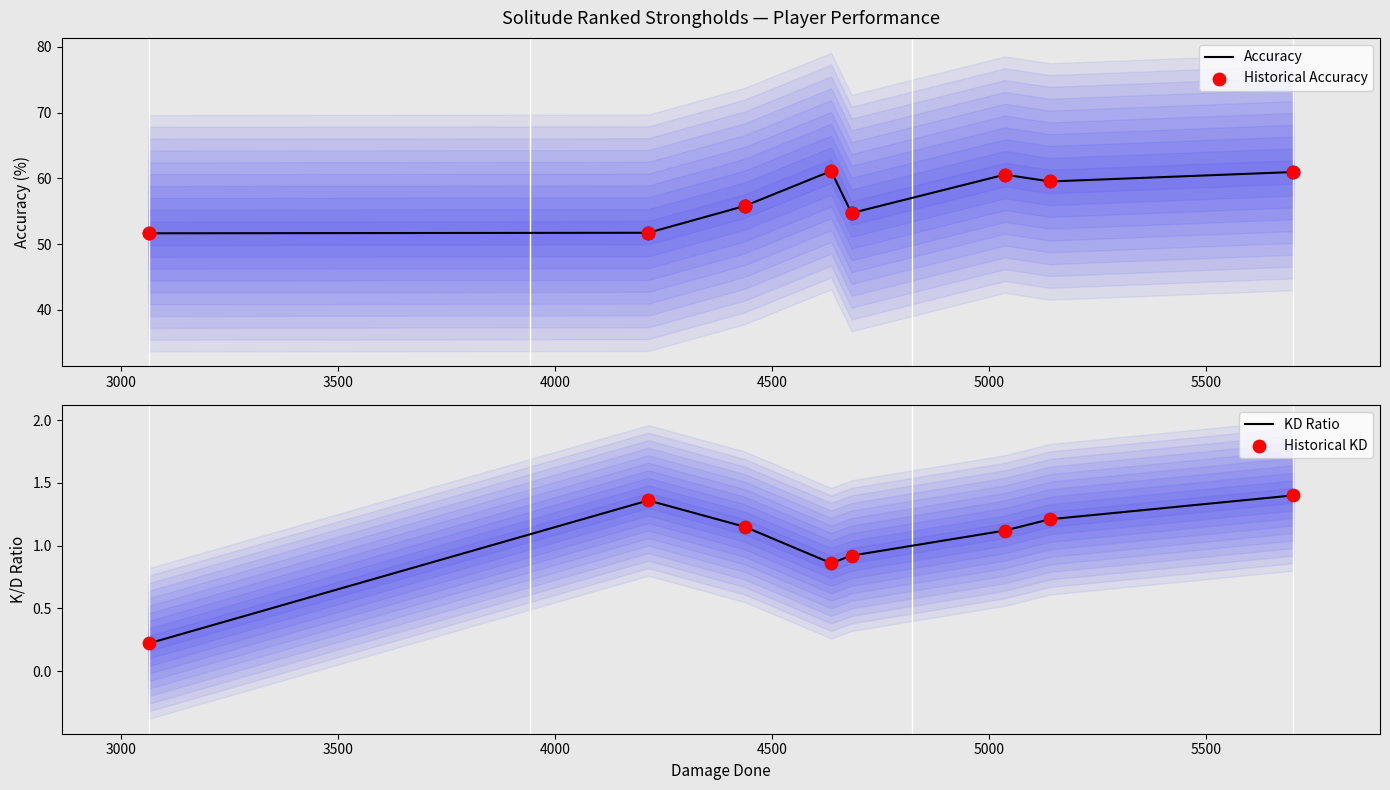

Which series contains the lowest Y value?

KD Ratio